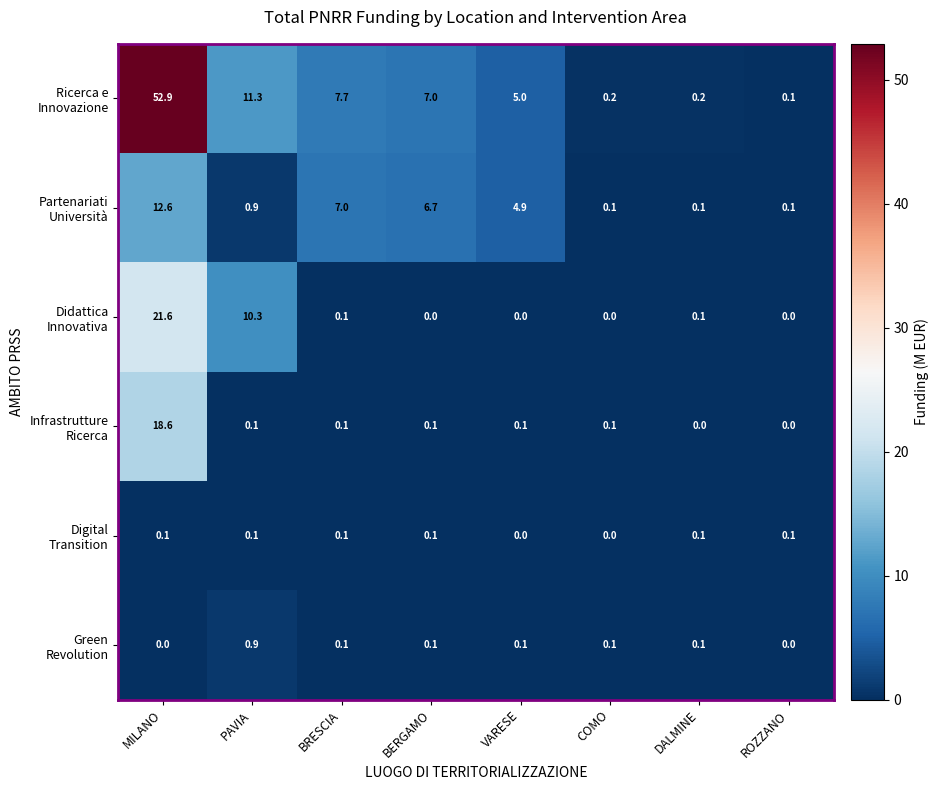

What is the difference between the highest and lowest values at VARESE?

5.0